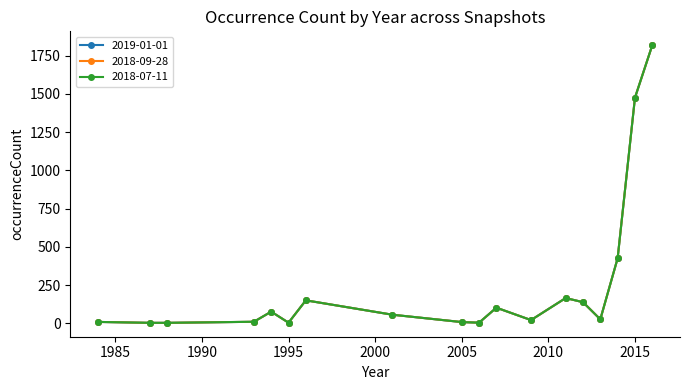

Is this an area chart (filled region under the line)?

No